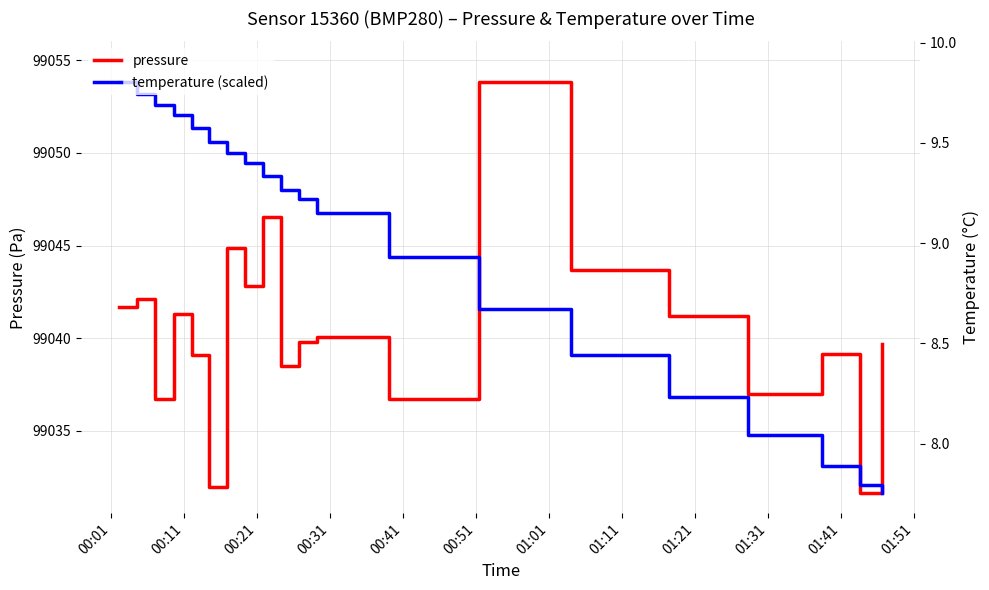

At which label does temperature (scaled) first exceed 99048?

00:01